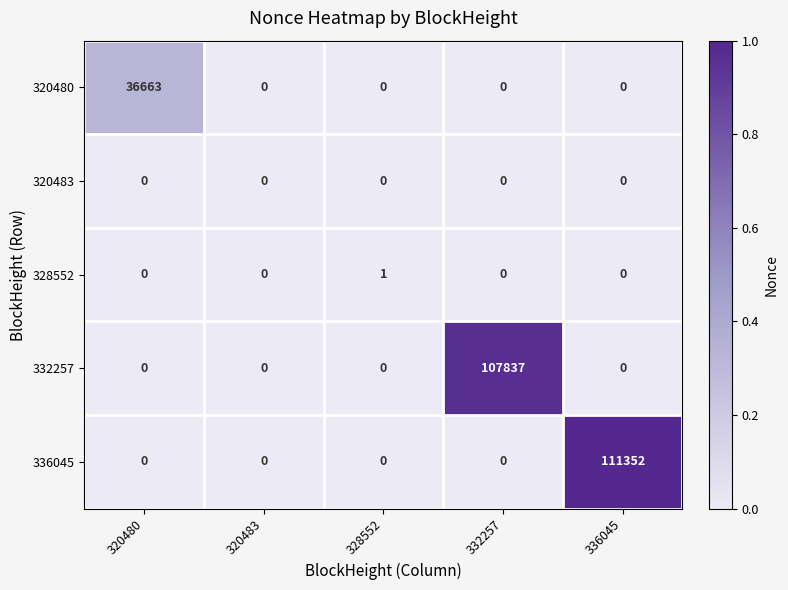

What is the average value of the 336045 series?

22270